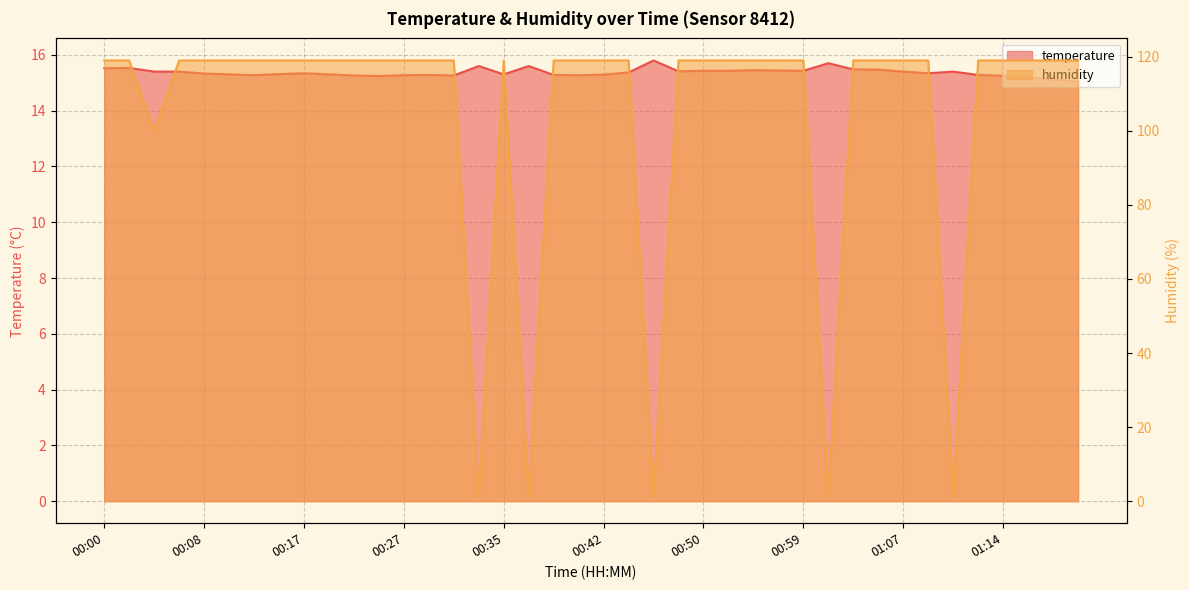

The value of temperature at 01:09 is 15.3. True or false?

True